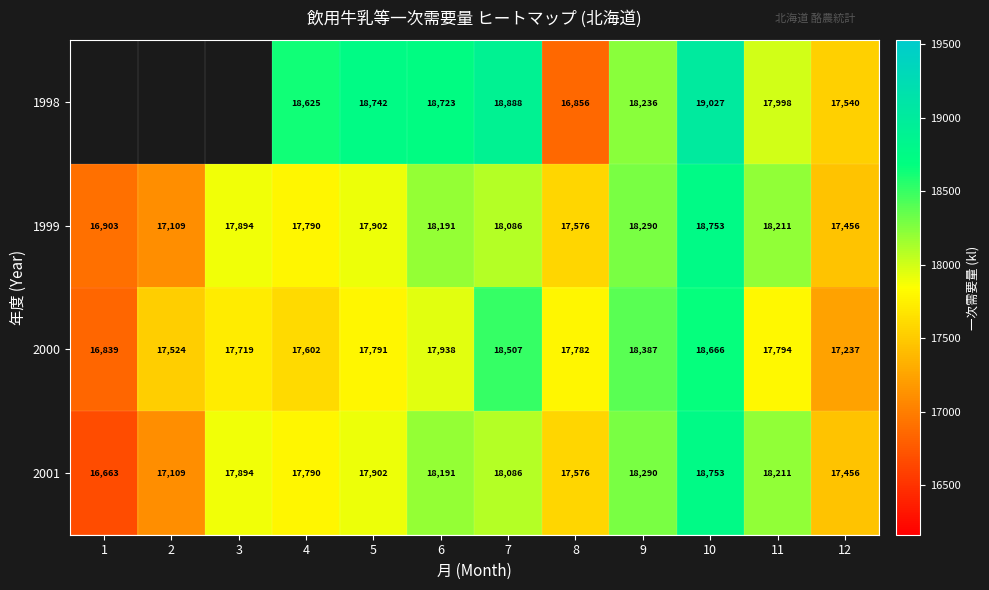

Is it true that 1998 equals 29710 at 6?

False